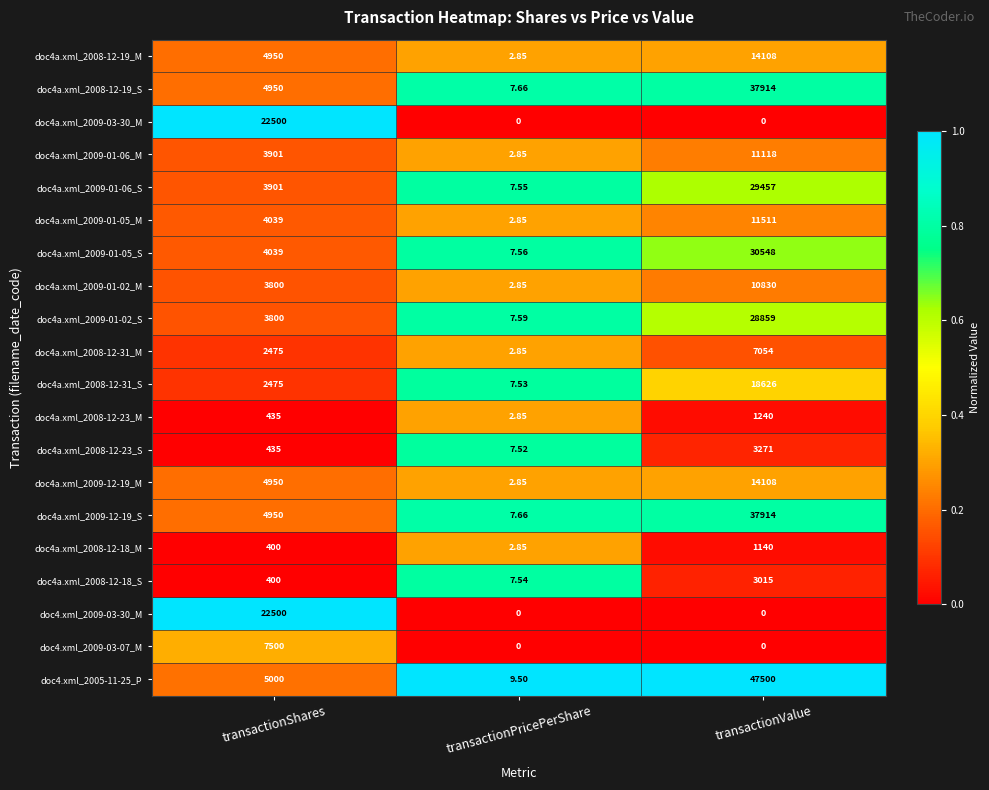

Which category has the highest value in the doc4a.xml_2009-01-02_S series?

transactionValue